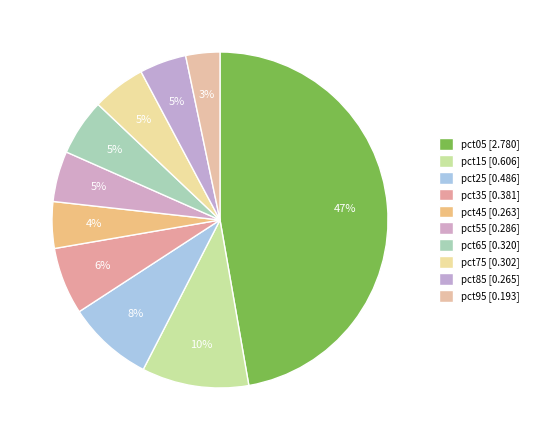

How many slices are in this pie chart?

10